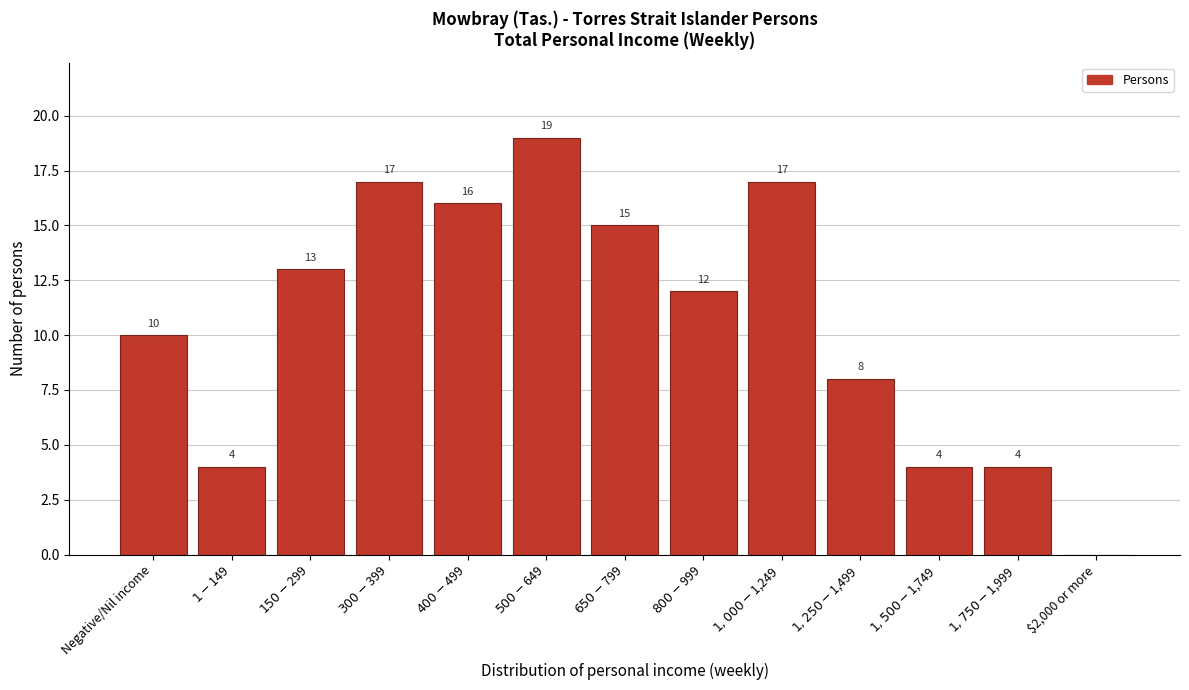

What is the sum of all values?

139